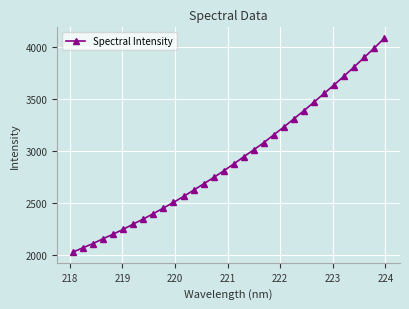

What is the greatest value displayed?

4082.6